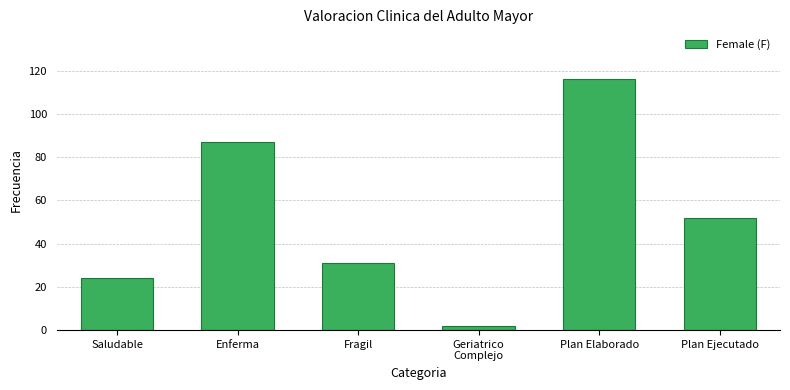

Reading left to right, extract all data points from this chart.

24	87	31	2	116	52